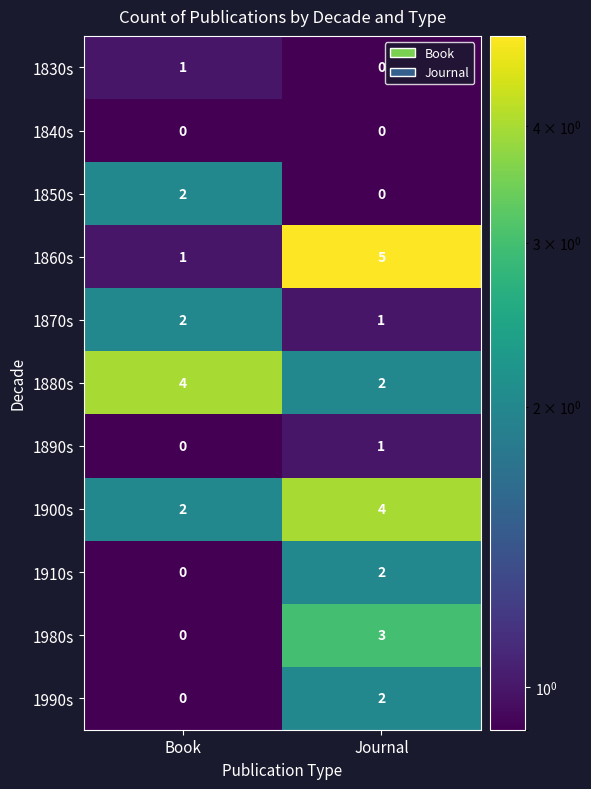

The 1910s series shows -1 at Book. True or false?

False